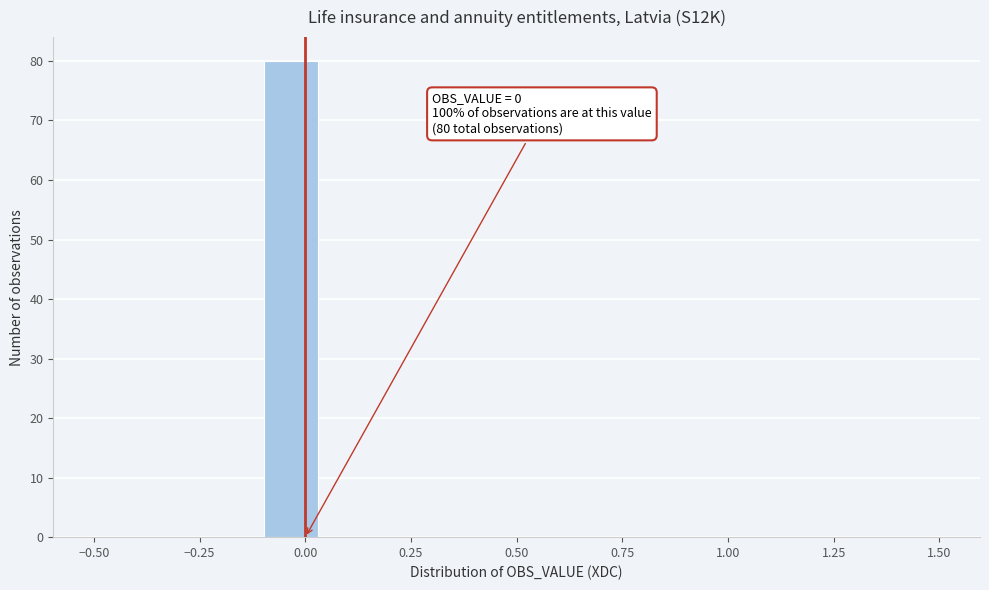

Read against the x-axis, roughly where is the centre of the tallest bar?

-0.05